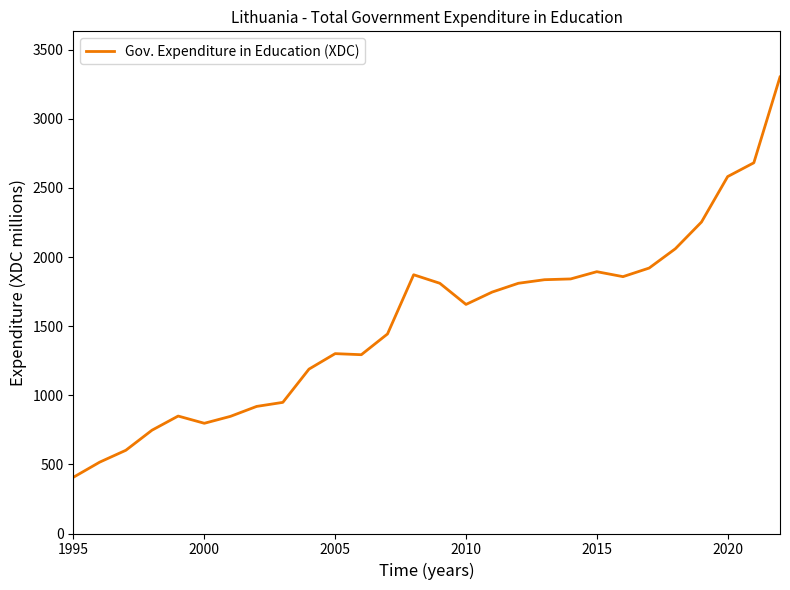

What is the maximum value shown in the chart?

3303.0